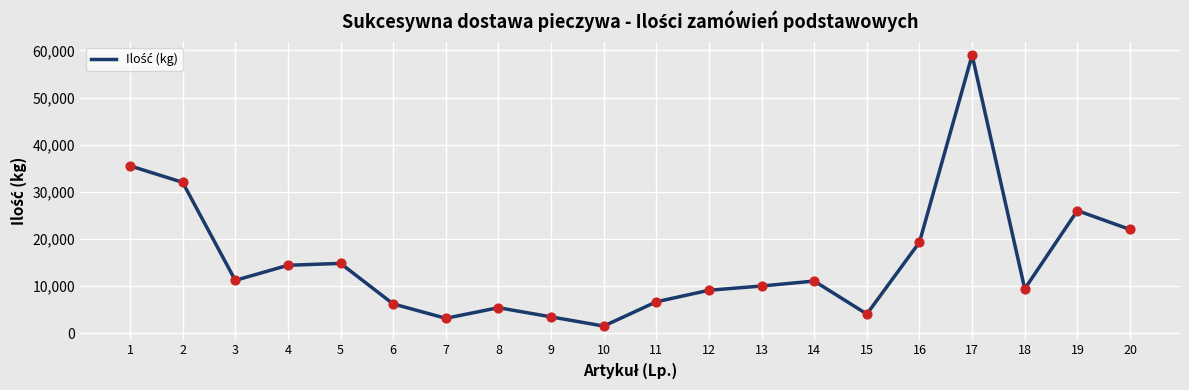

Which has a higher value, 7 or 8?

8